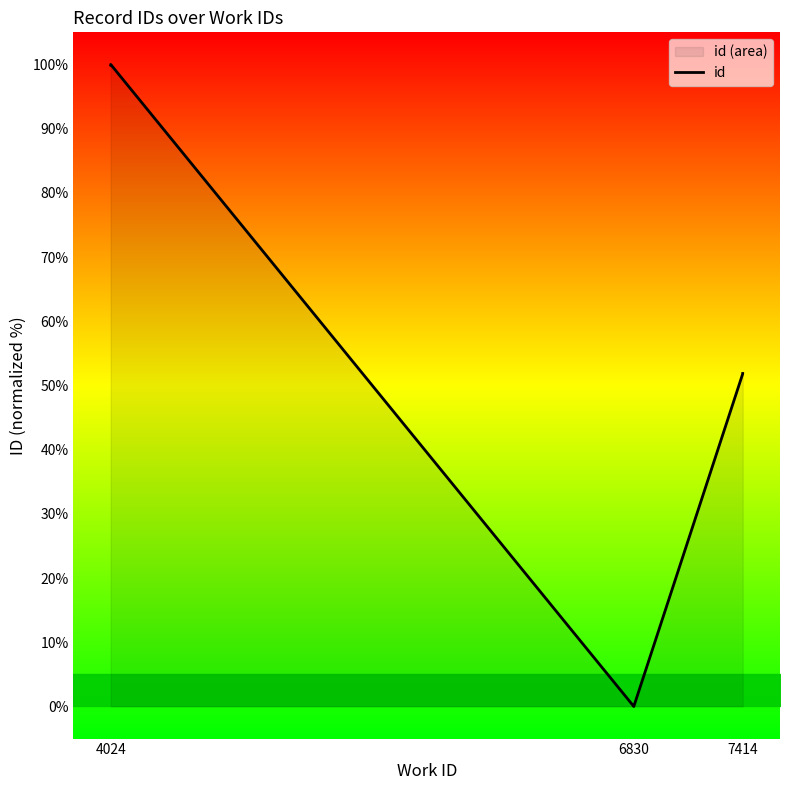

What is the maximum value shown in the chart?

100.0